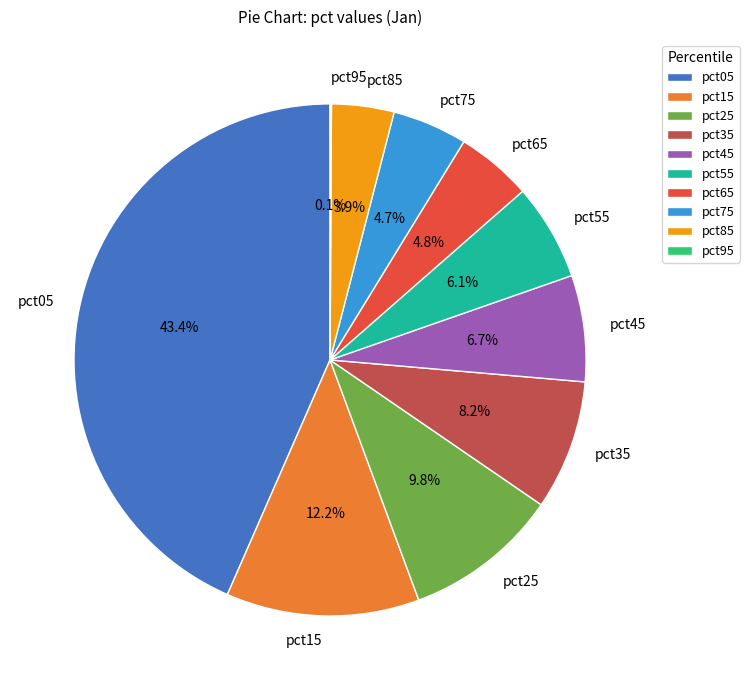

Is there any slice that represents more than half of the pie?

No